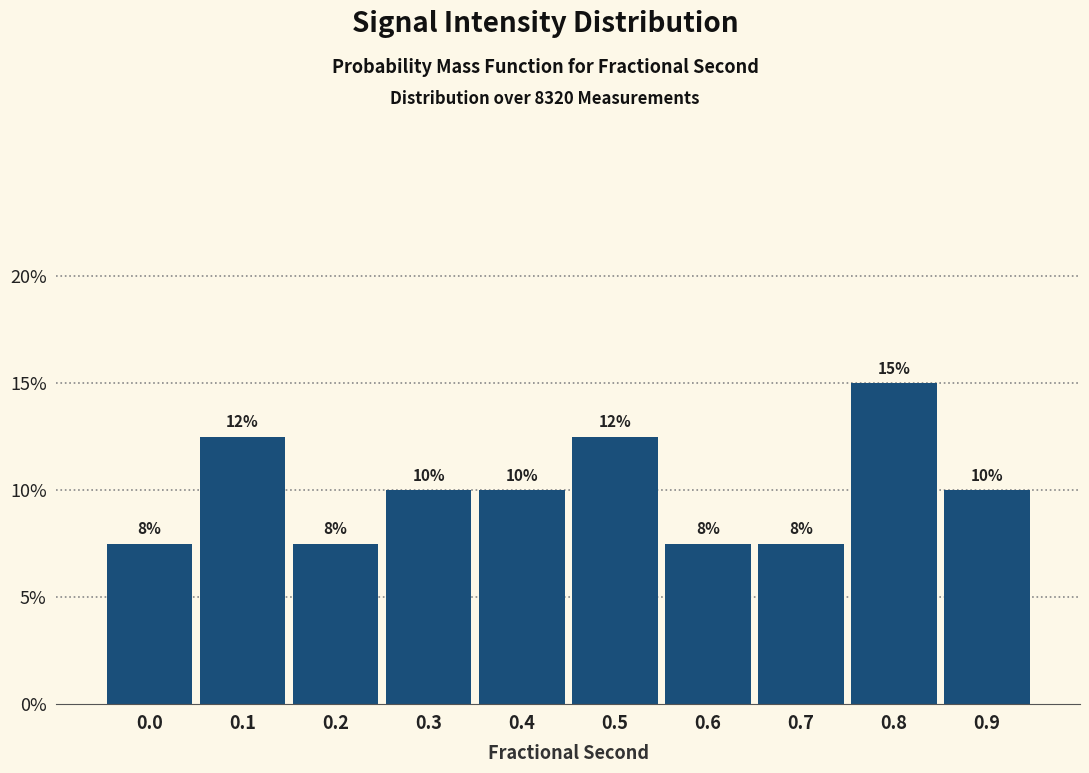

Does the chart contain any negative values?

No